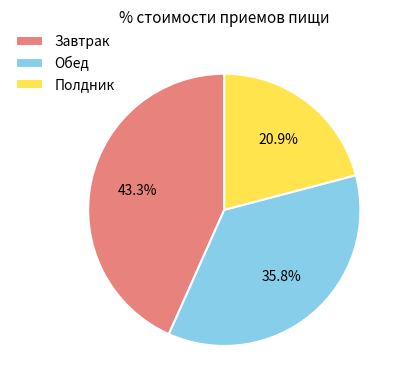

What percentage do Полдник and Завтрак together represent?

64.2%